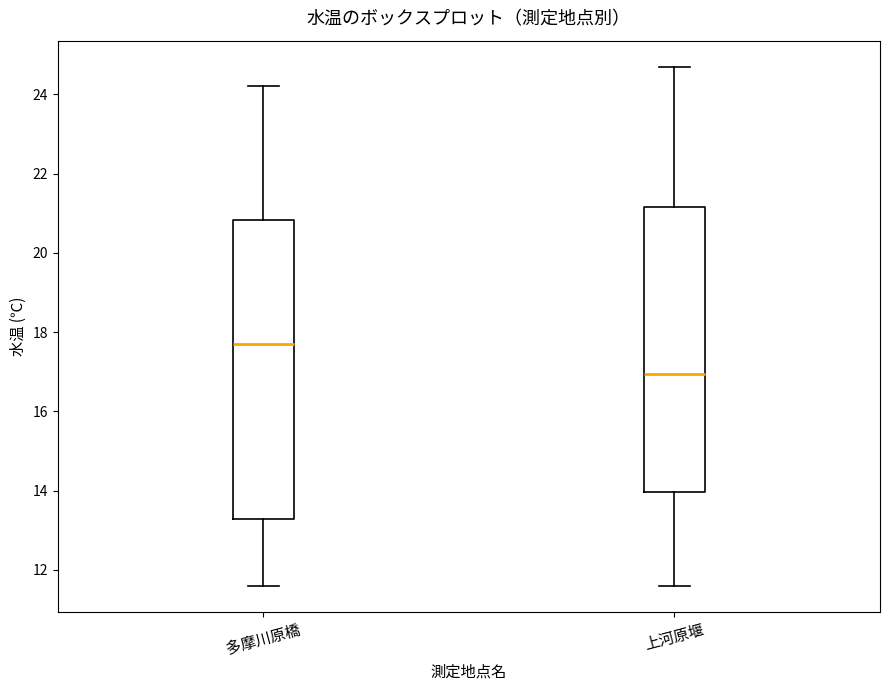

Reading left to right, transcribe this box plot: for each box, give where its median line is, the range the box spans, and where its two whiskers end, as read against the y-axis. The values are not printed on the chart, so give them approximately, as read against the axis.

多摩川原橋: median 17.8, box 13.2 to 20.8, whiskers 11.6 to 24.2
上河原堰: median 17.0, box 14.0 to 21.2, whiskers 11.6 to 24.8